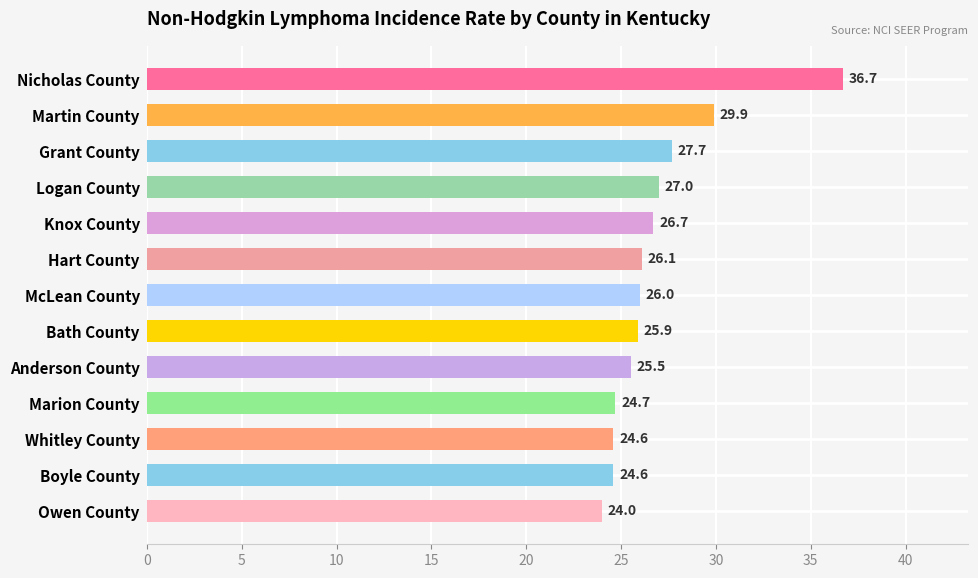

Approximately how many times larger is the value at Marion County compared to Boyle County?

1.0